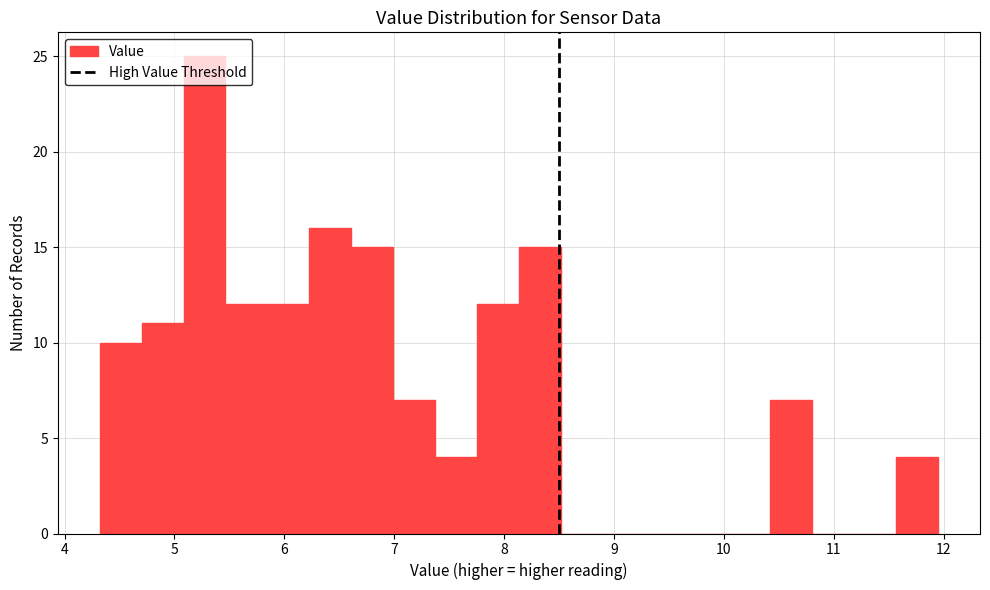

Read against the x-axis, roughly where is the centre of the tallest bar?

5.3